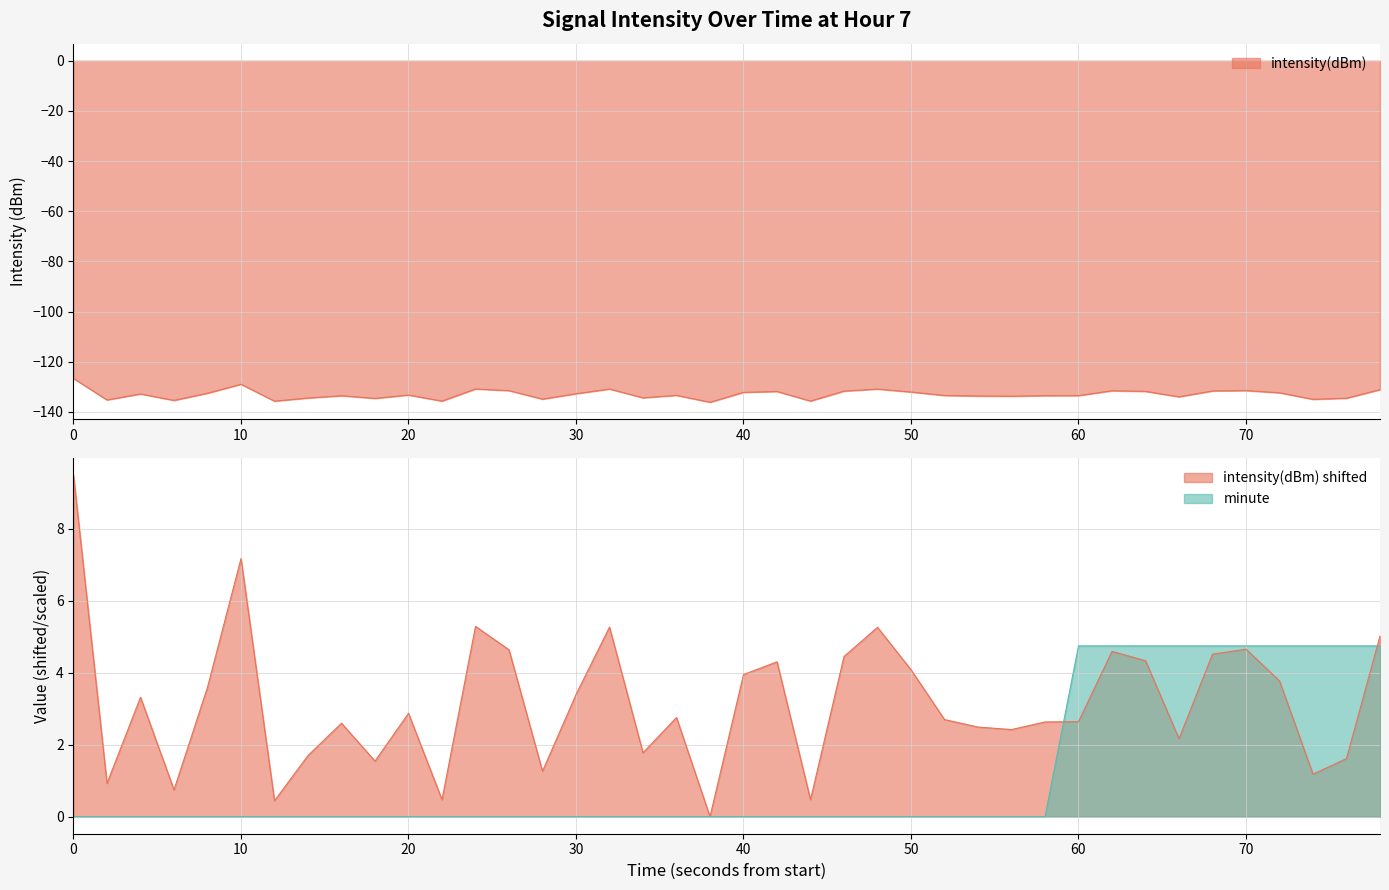

What is the minimum value for intensity(dBm)?

-136.1